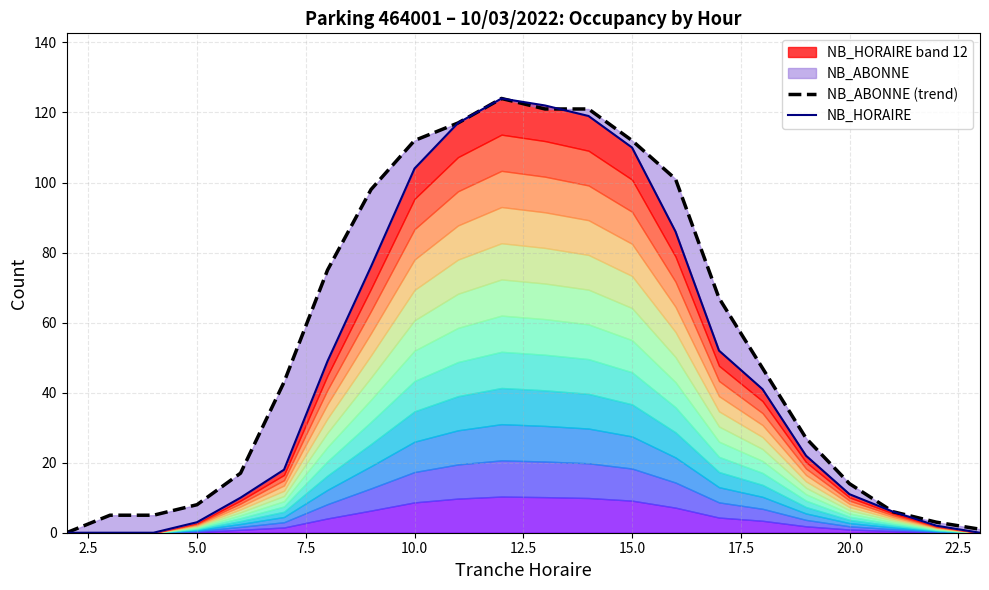

Which series ends up on top after the final intersection of NB_HORAIRE and NB_ABONNE (trend)?

NB_ABONNE (trend)